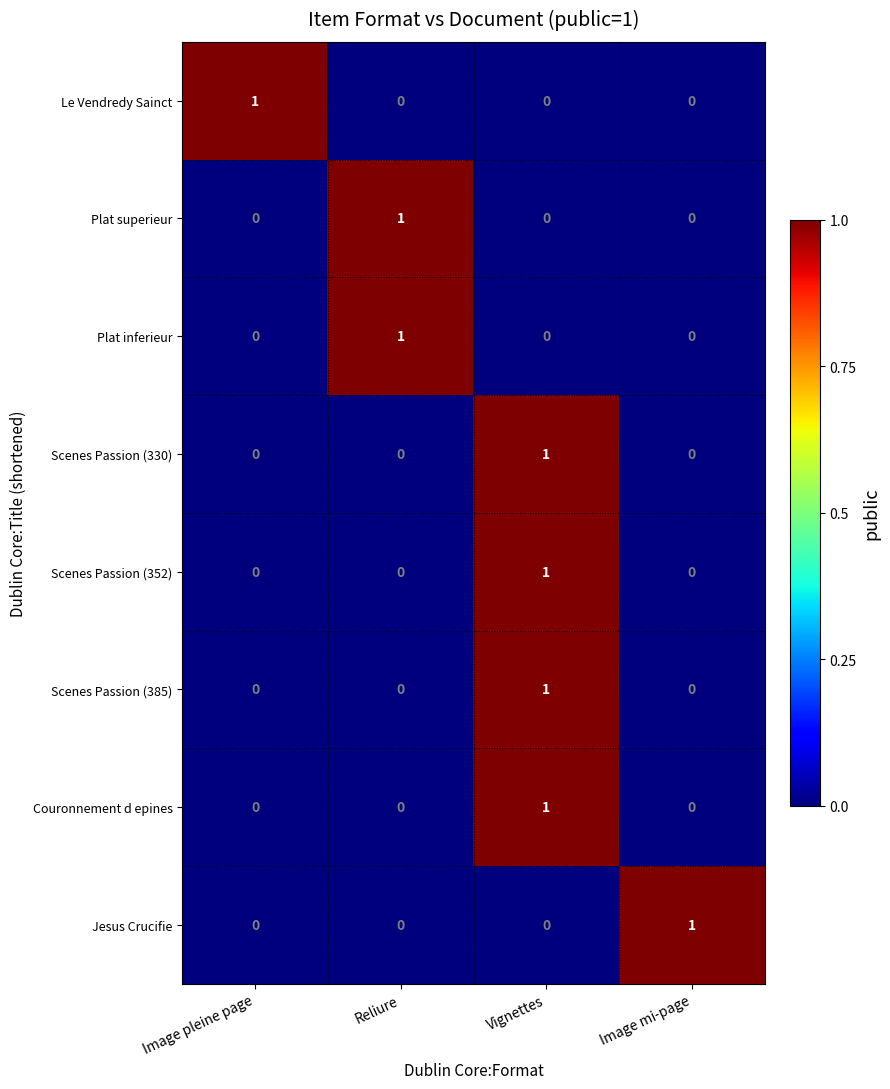

At which category is the sum across all series the highest?

Vignettes